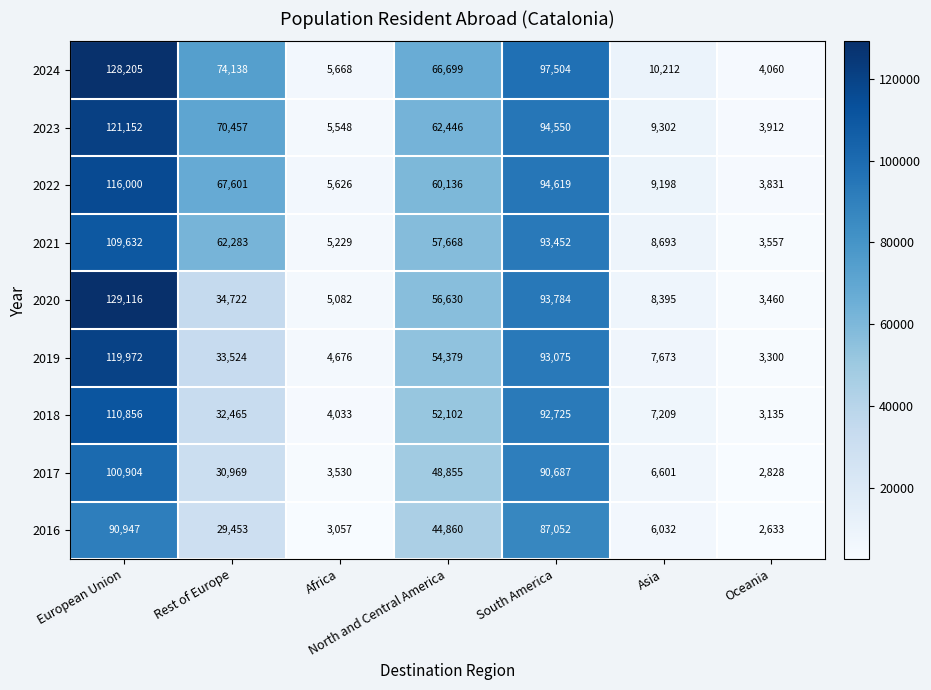

At Rest of Europe, list the series in order from largest to smallest.

2024, 2023, 2022, 2021, 2020, 2019, 2018, 2017, 2016